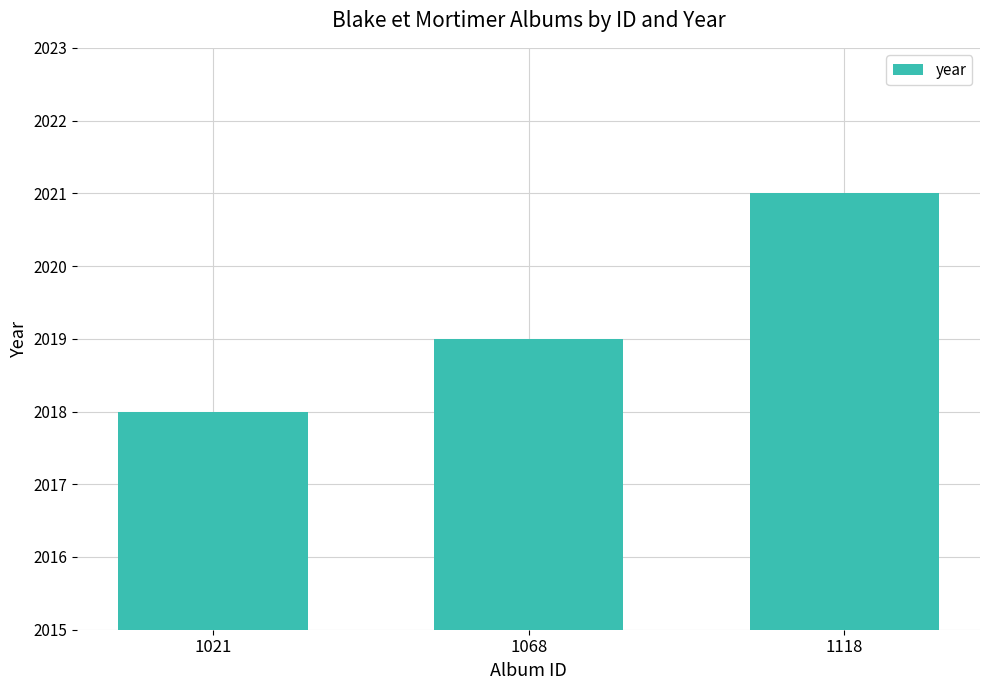

The value at 1118 is 2021. True or false?

True